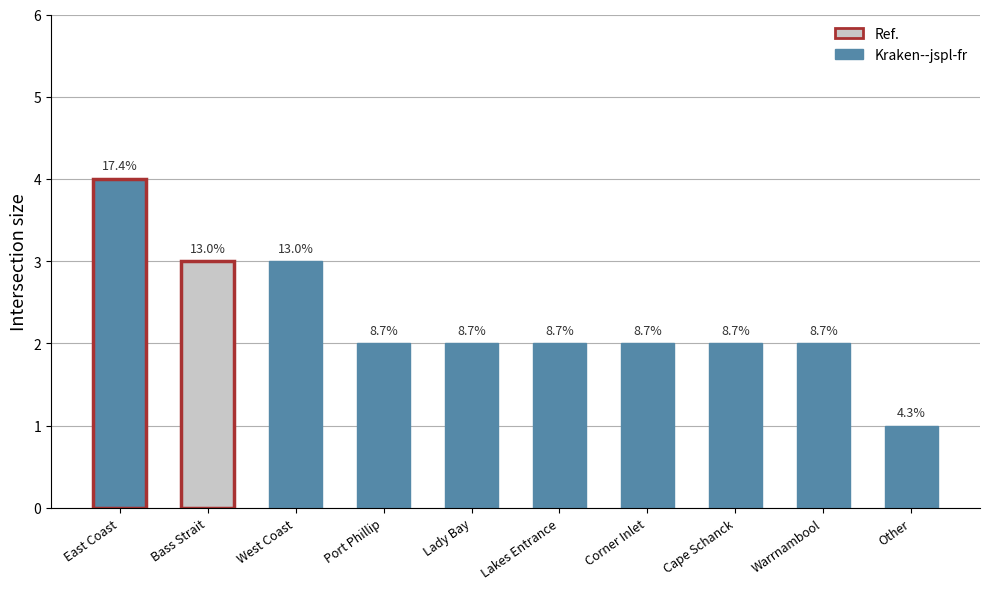

The chart shows a value of 1 at Cape Schanck. True or false?

False